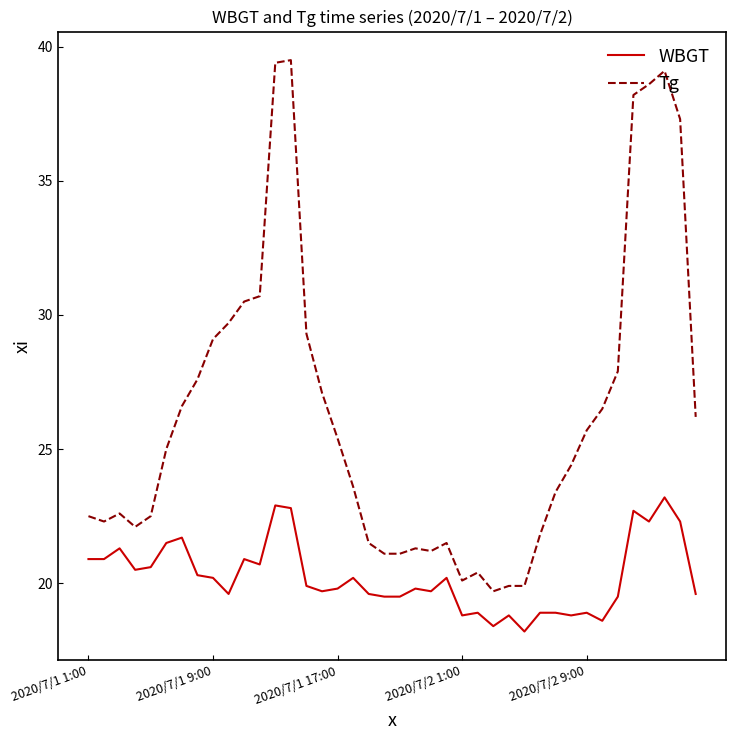

How many values in the WBGT series exceed 19?

30